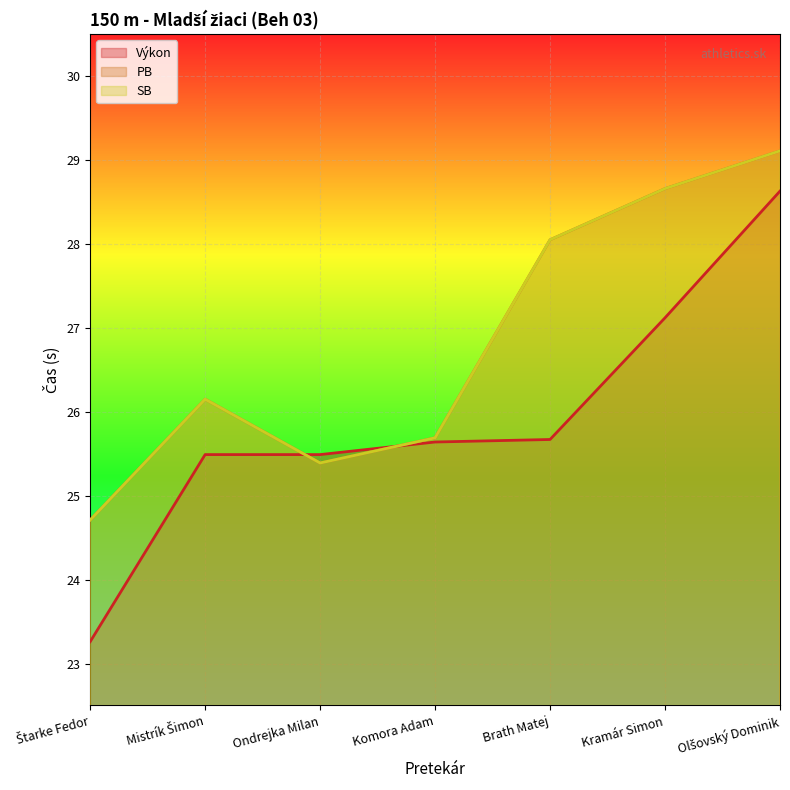

What is the average value of the Výkon series?

25.9